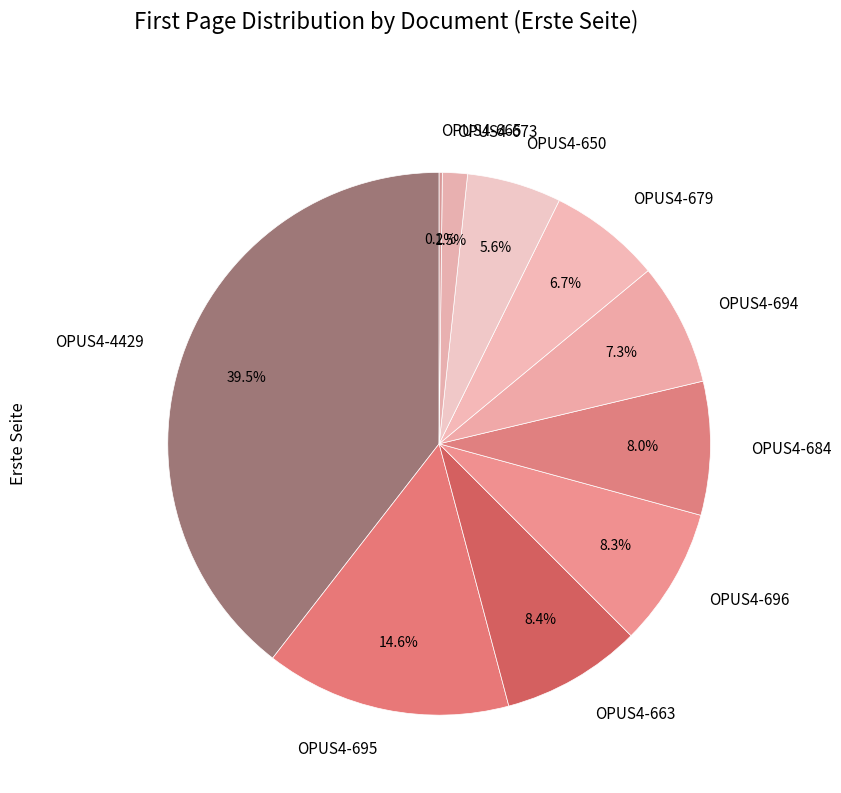

To the nearest percent, what is the average slice percentage?

10%